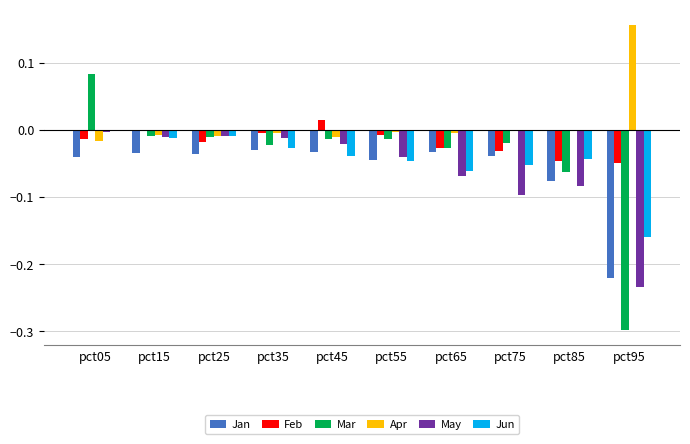

The Apr series shows -0.0 at pct25. True or false?

True